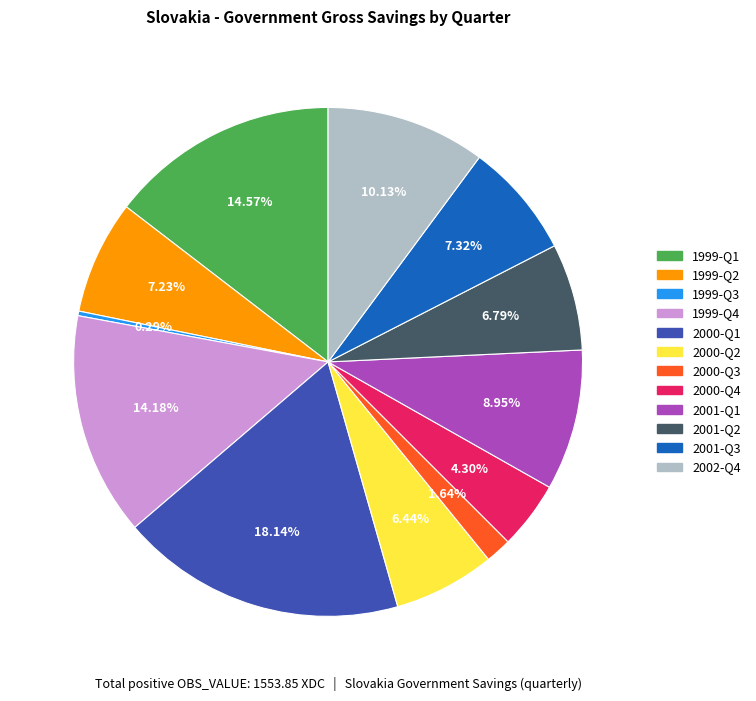

Do 2000-Q2 and 2002-Q4 together represent more than half of the pie?

No